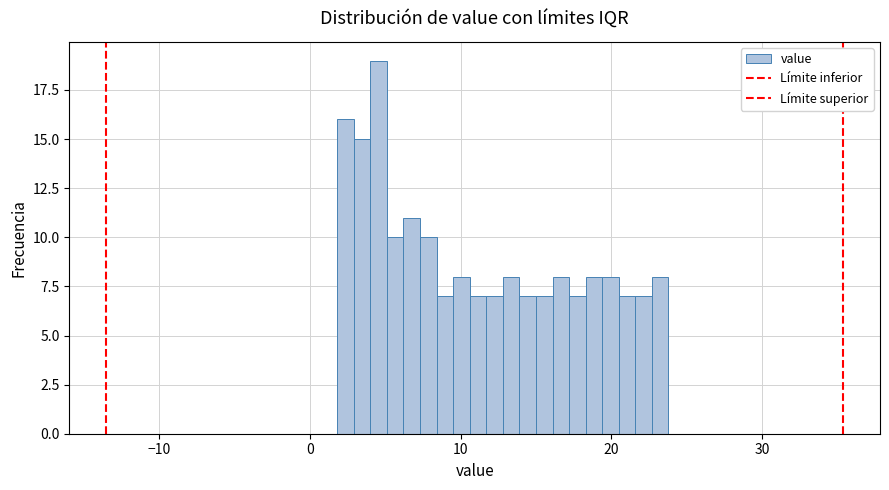

Read against the x-axis, roughly where is the centre of the tallest bar?

5